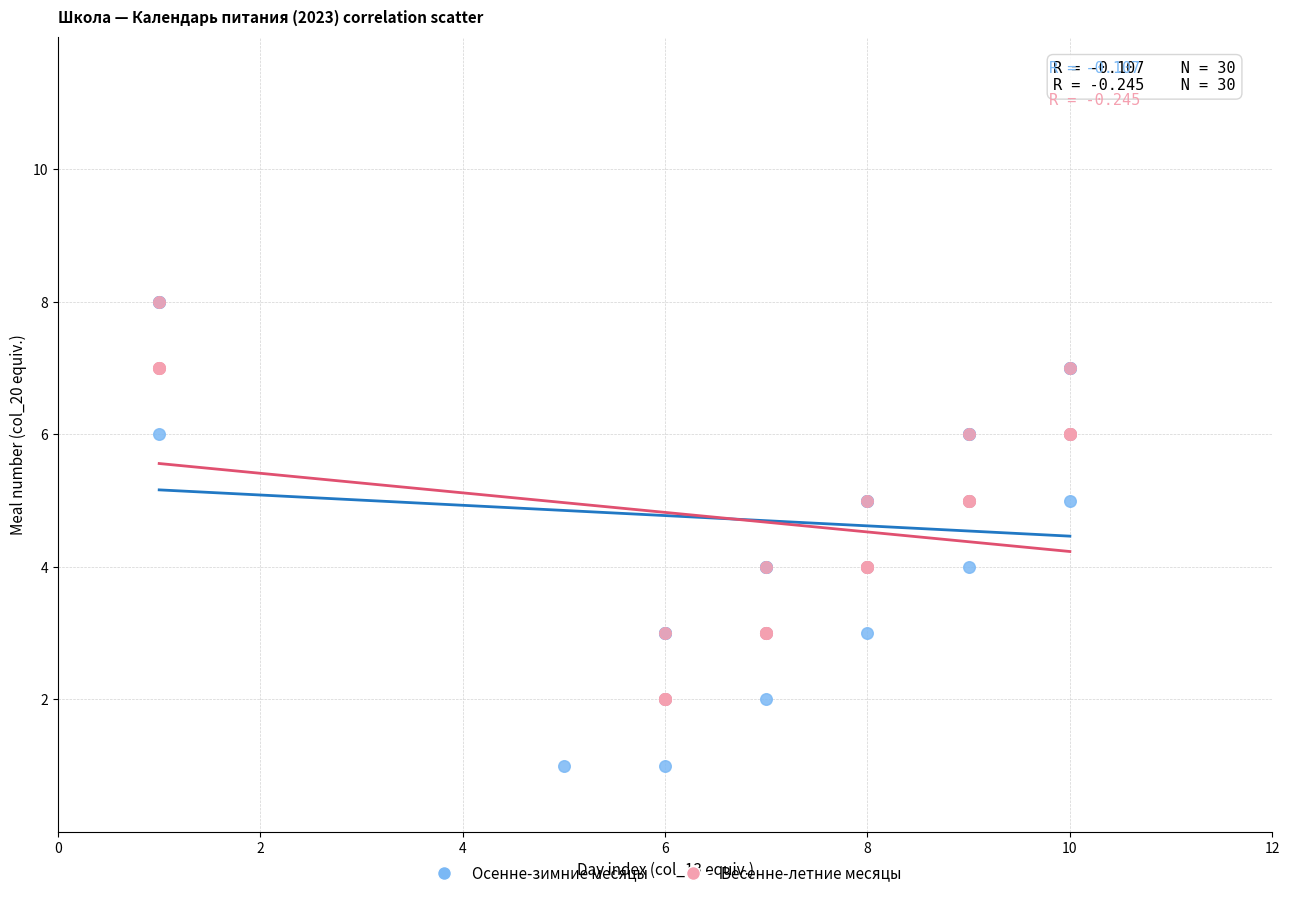

Which series contains the lowest Y value?

Осенне-зимние месяцы